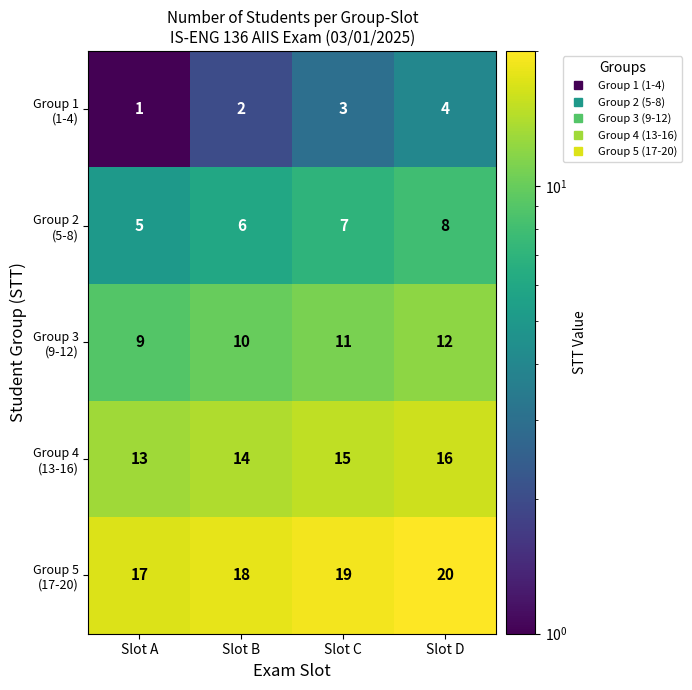

At which category does the chart reach its minimum across all series?

Slot A